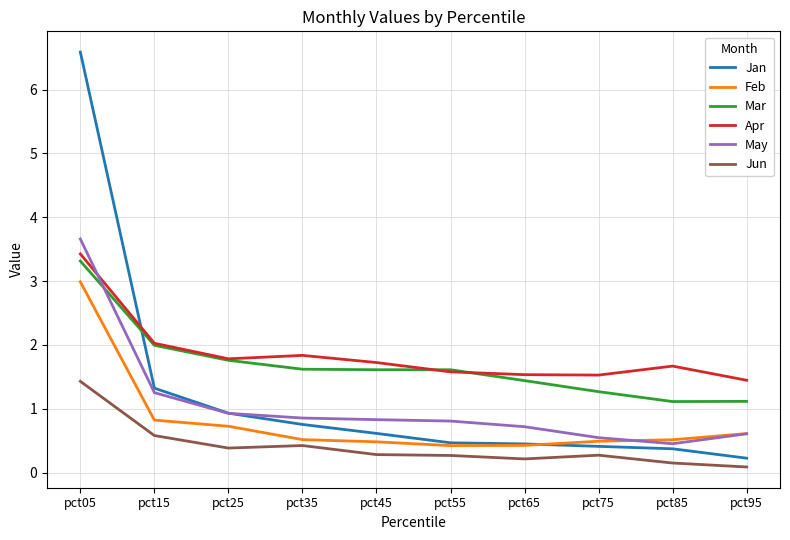

What is the sum of all Feb values?

8.0